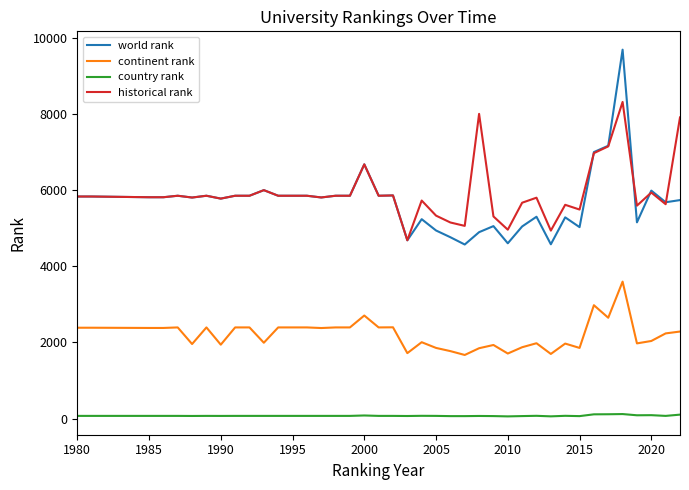

What is the minimum value for historical rank?

4679